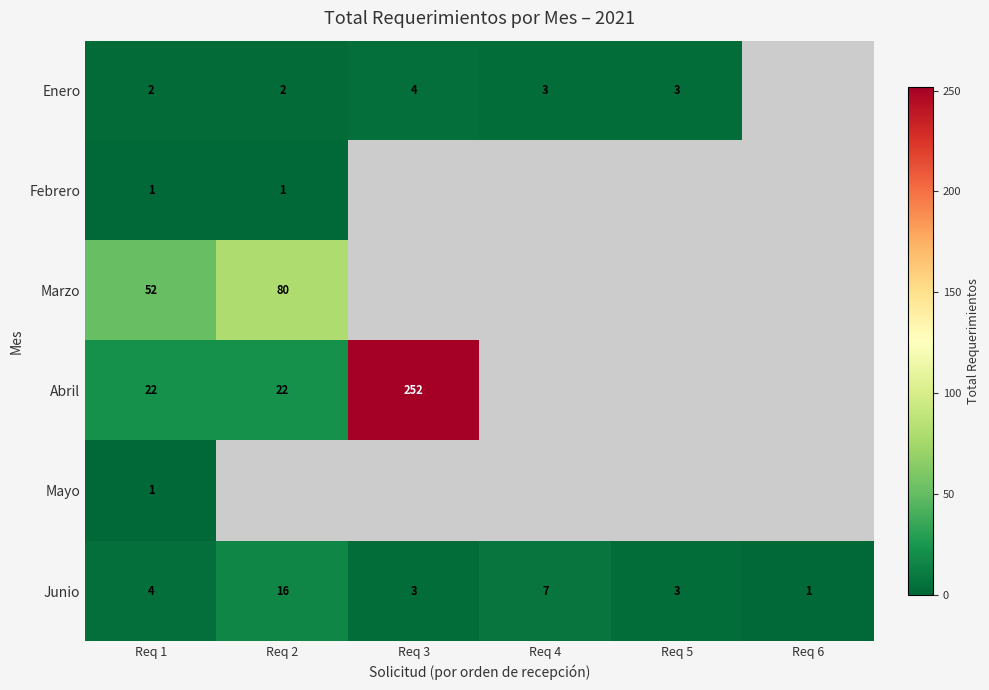

How many categories are shown in the chart?

6